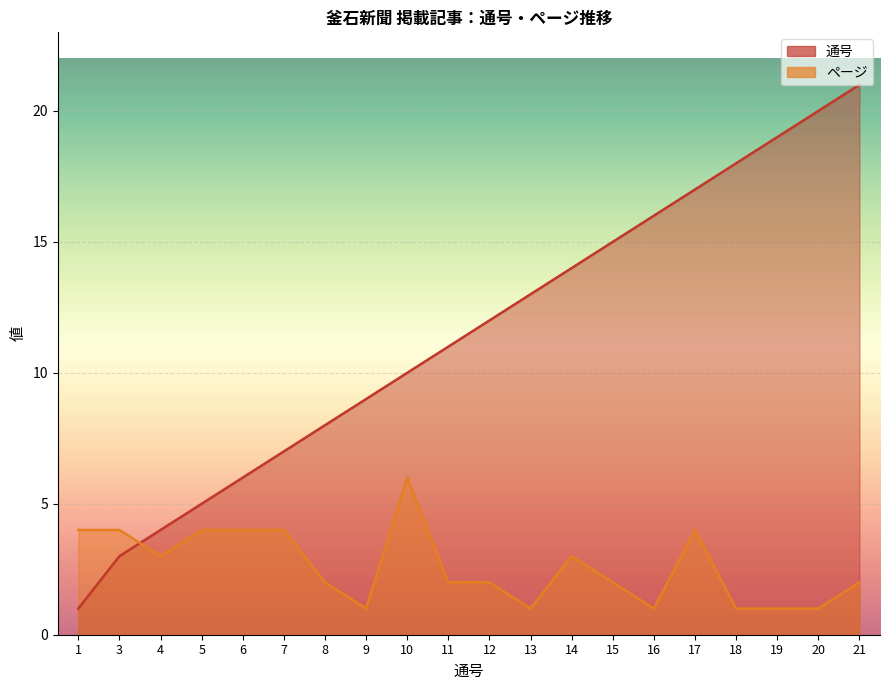

Is it true that 通号 equals 12 at 12?

True